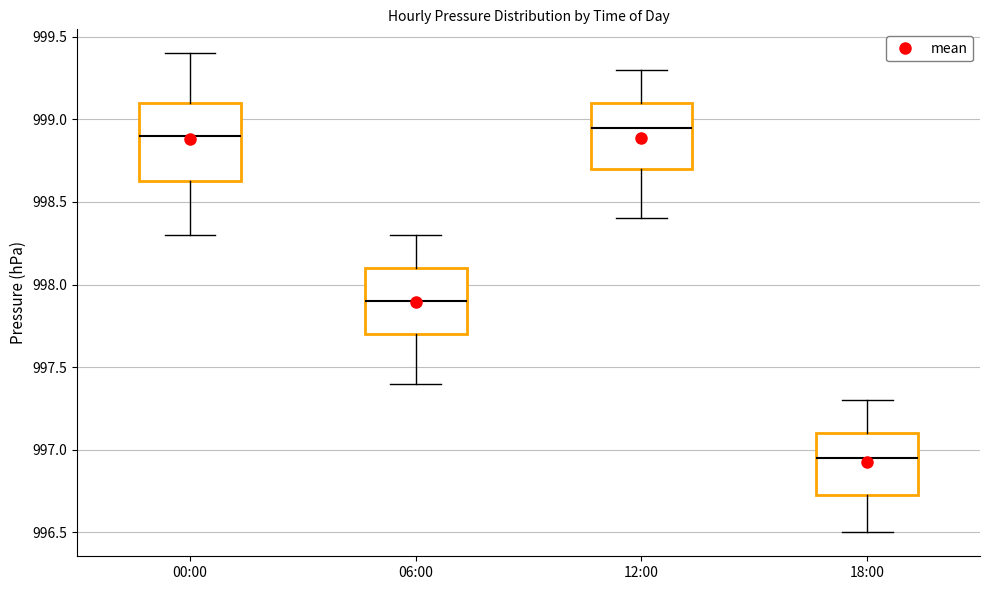

Reading left to right, transcribe this box plot: for each box, give where its median line is, the range the box spans, and where its two whiskers end, as read against the y-axis. The values are not printed on the chart, so give them approximately, as read against the axis.

00:00: median 998.90, box 998.65 to 999.10, whiskers 998.30 to 999.40
06:00: median 997.90, box 997.70 to 998.10, whiskers 997.40 to 998.30
12:00: median 998.95, box 998.70 to 999.10, whiskers 998.40 to 999.30
18:00: median 996.95, box 996.75 to 997.10, whiskers 996.50 to 997.30